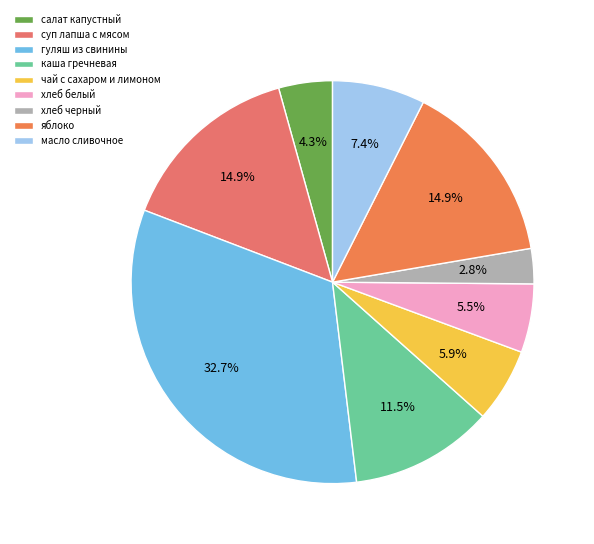

Is there a majority slice in this chart?

No